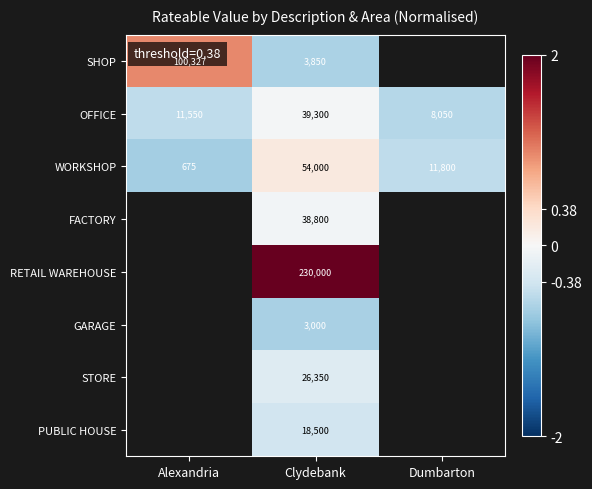

At which label is WORKSHOP closest to 27337?

Dumbarton